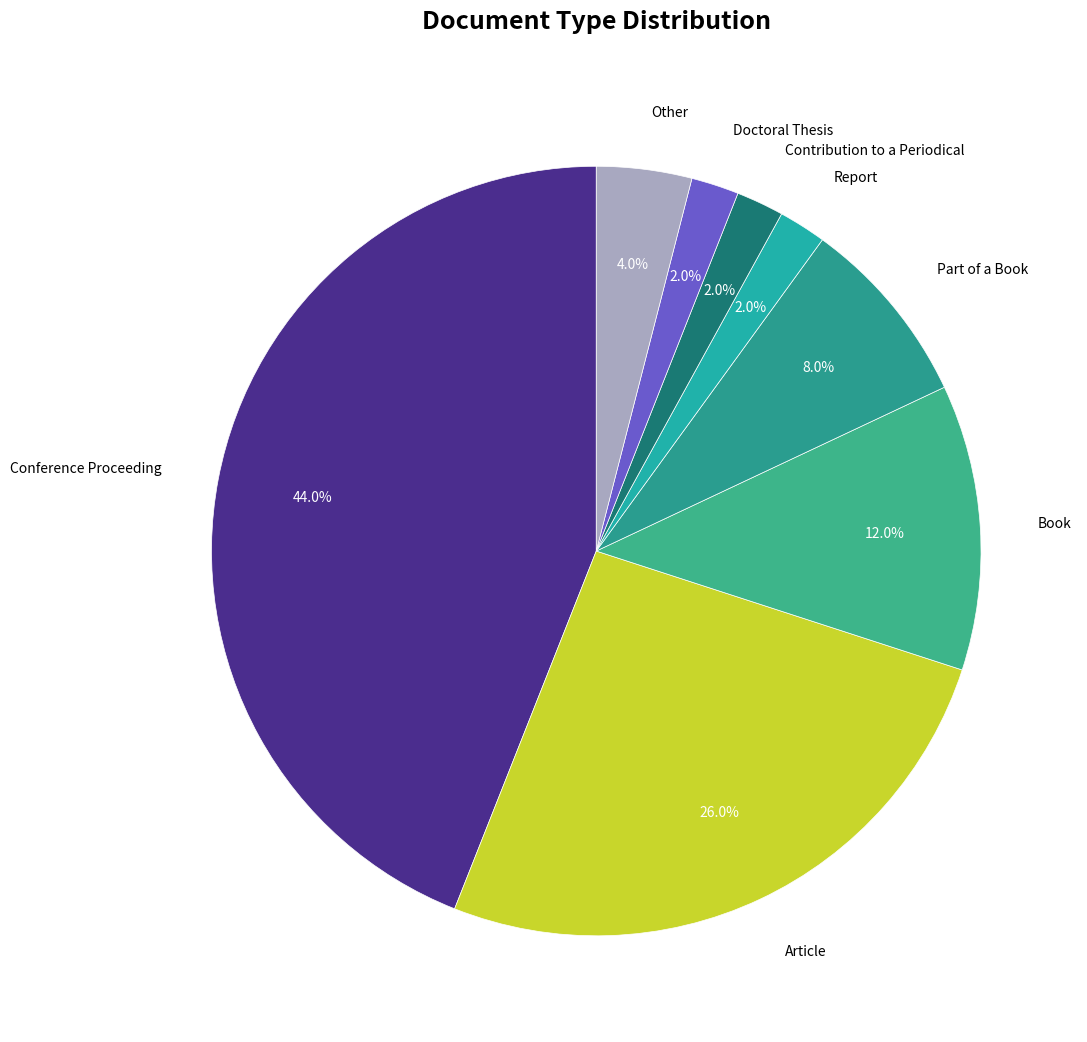

Count the number of slices in the pie.

8